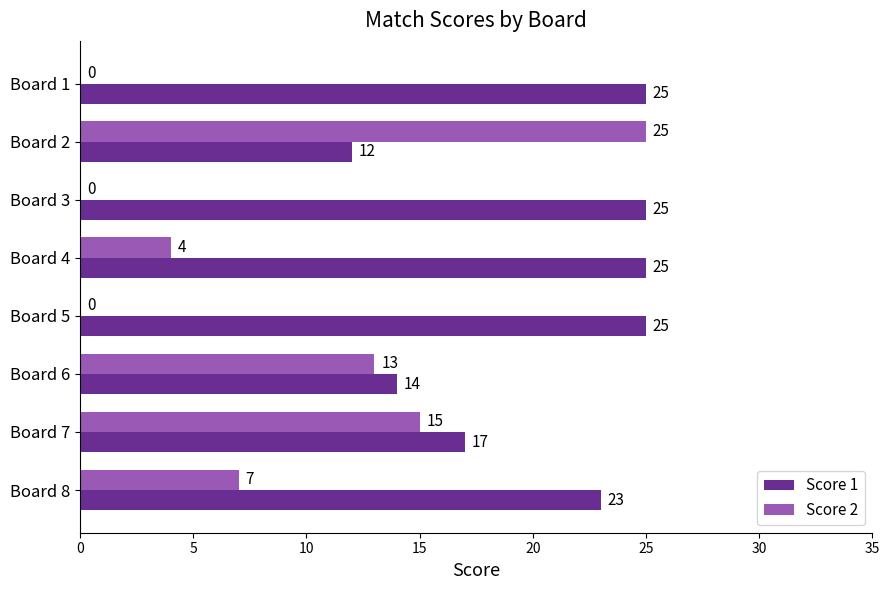

True or false: Score 2 has a value of 15 at Board 7.

True